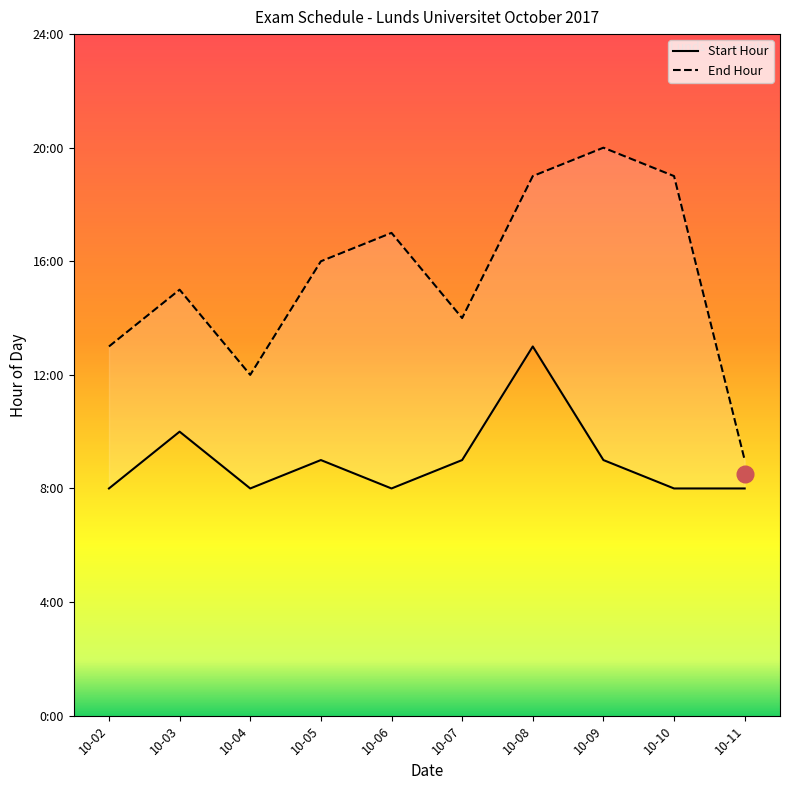

At how many categories does at least one series exceed 9?

9